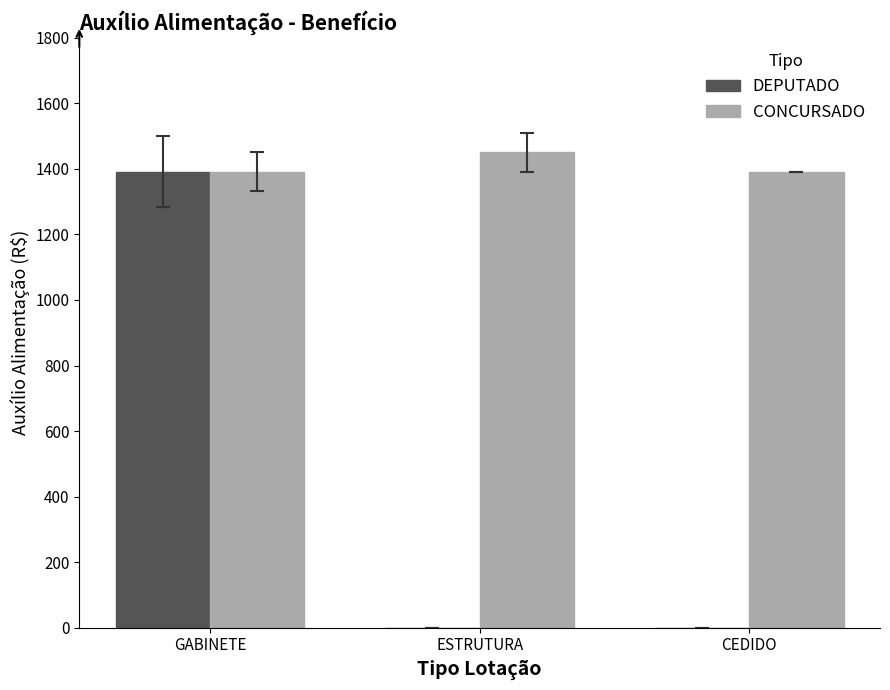

What is the total value across all series at GABINETE?

2782.6